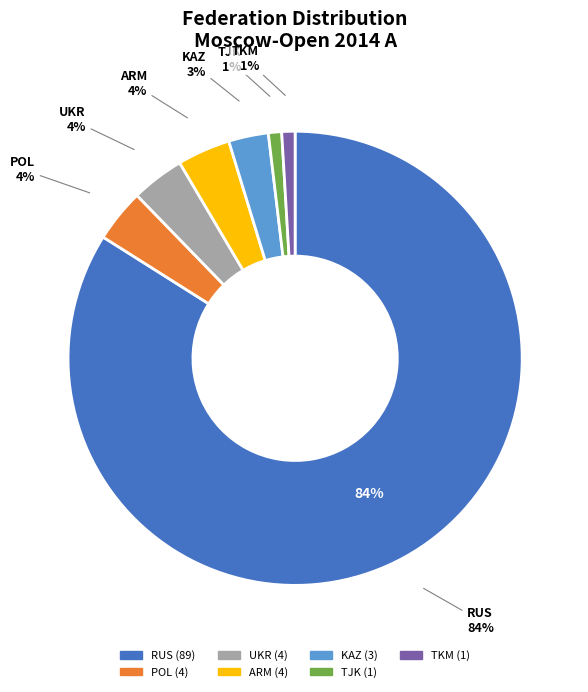

How many segments does this pie chart have?

7